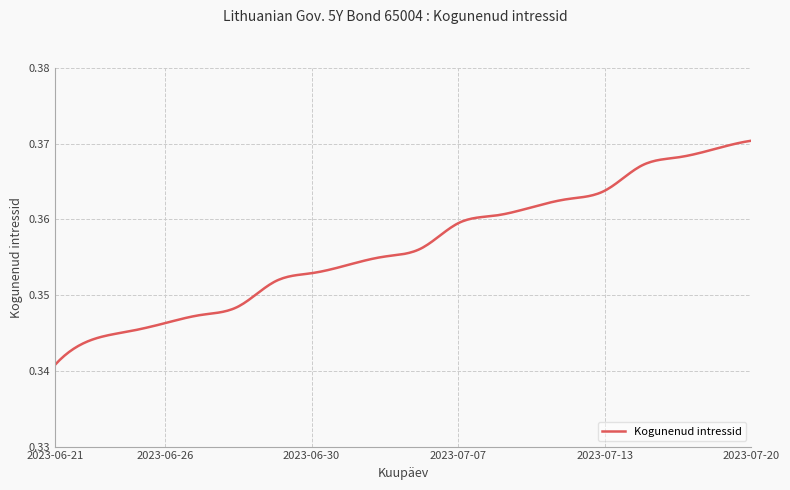

What is the label of the 10th point from the left?

2023-07-04